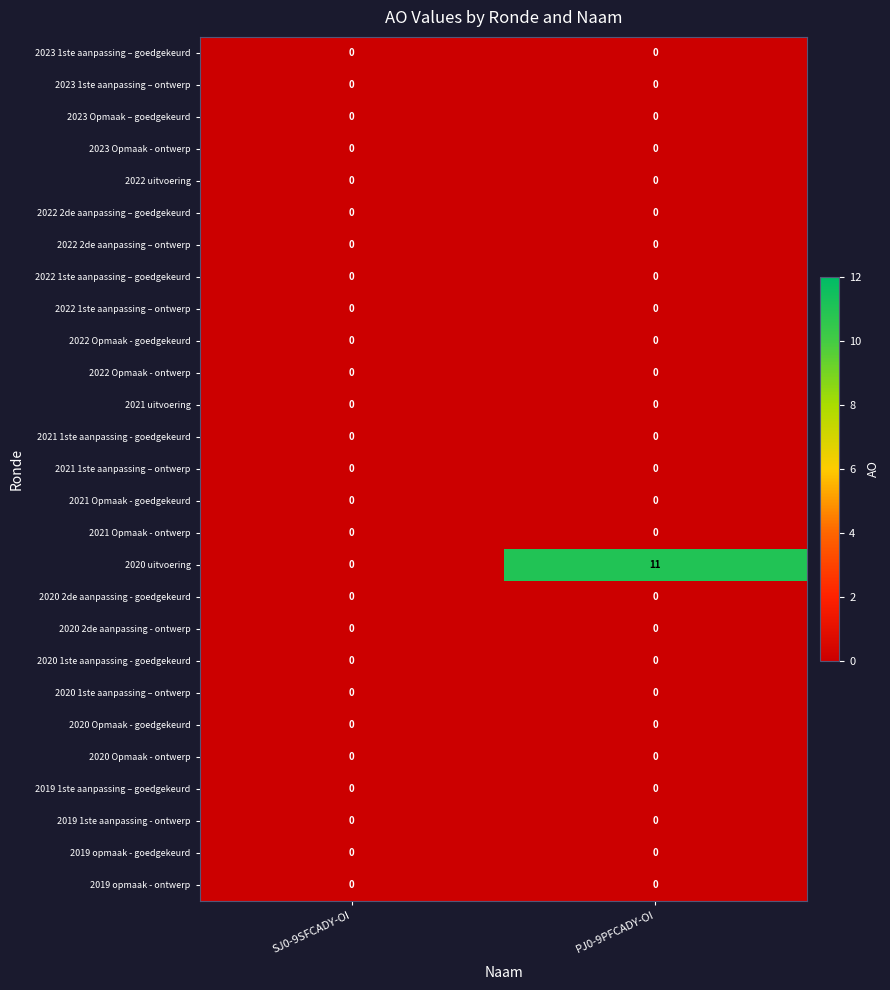

At which category is the sum across all series the highest?

PJ0-9PFCADY-OI